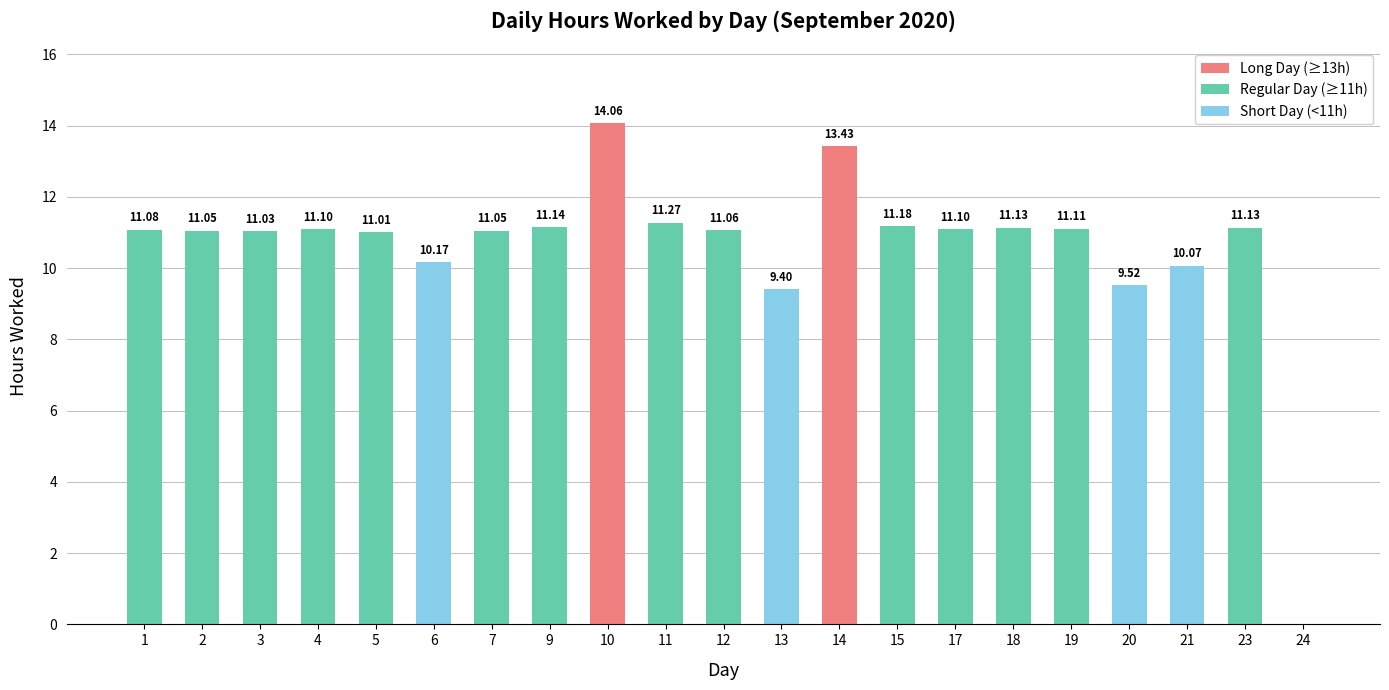

At which label is the value closest to 7?

13